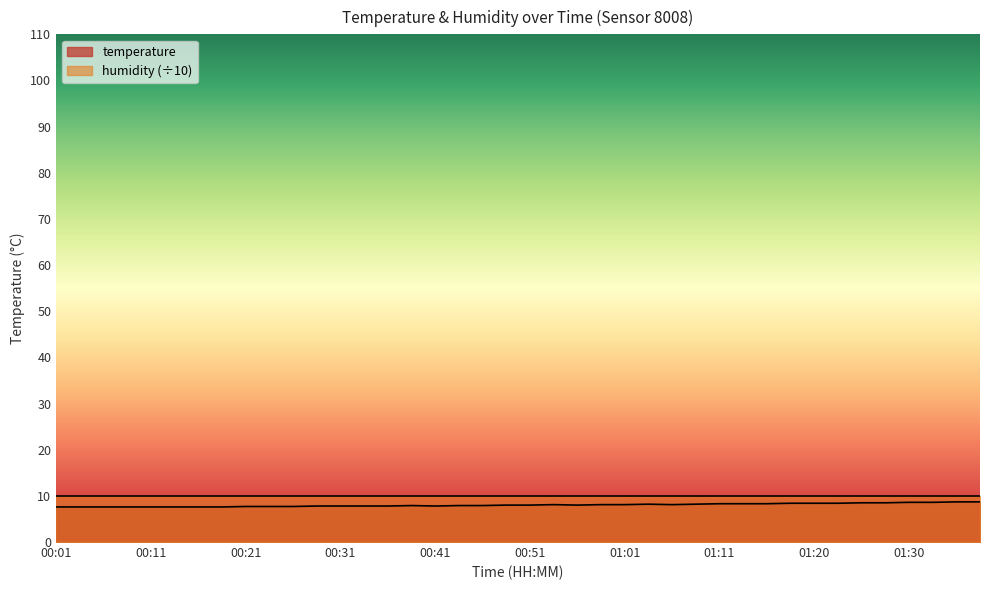

What position from the left is 00:51?

21